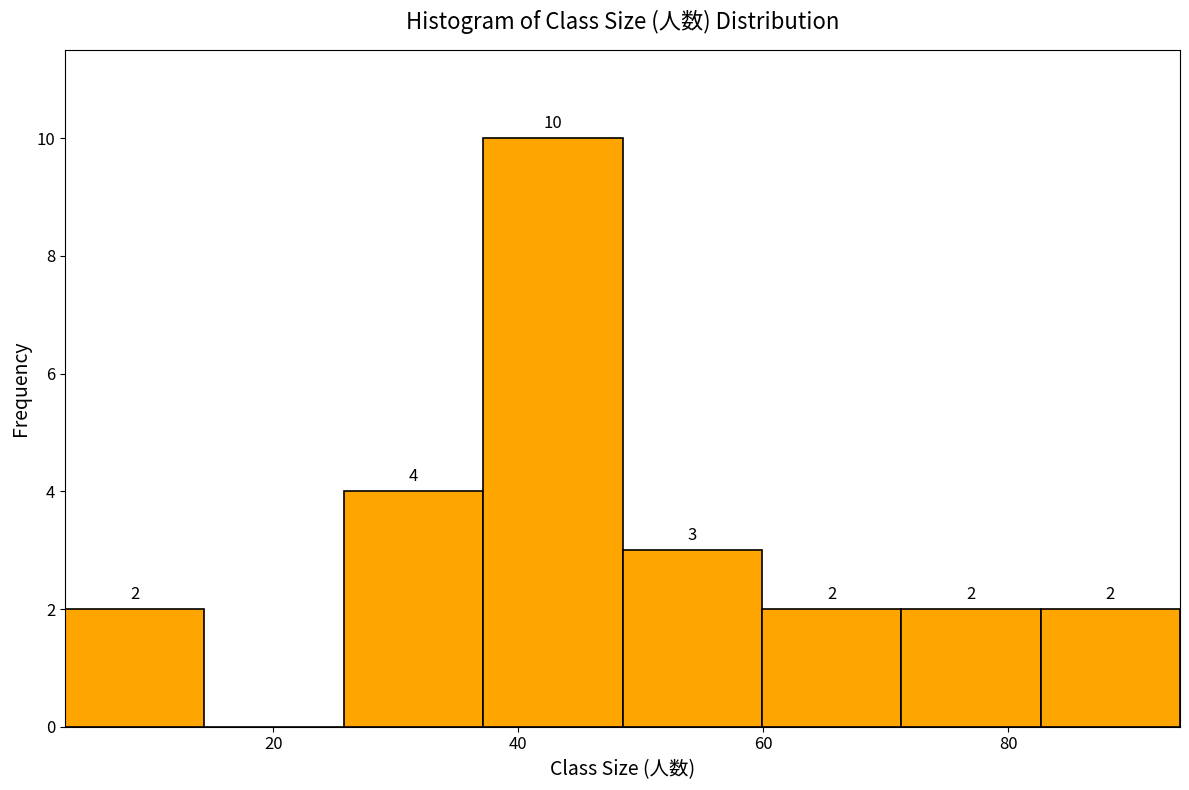

Which range on the x-axis has the tallest bar?

38 to 48